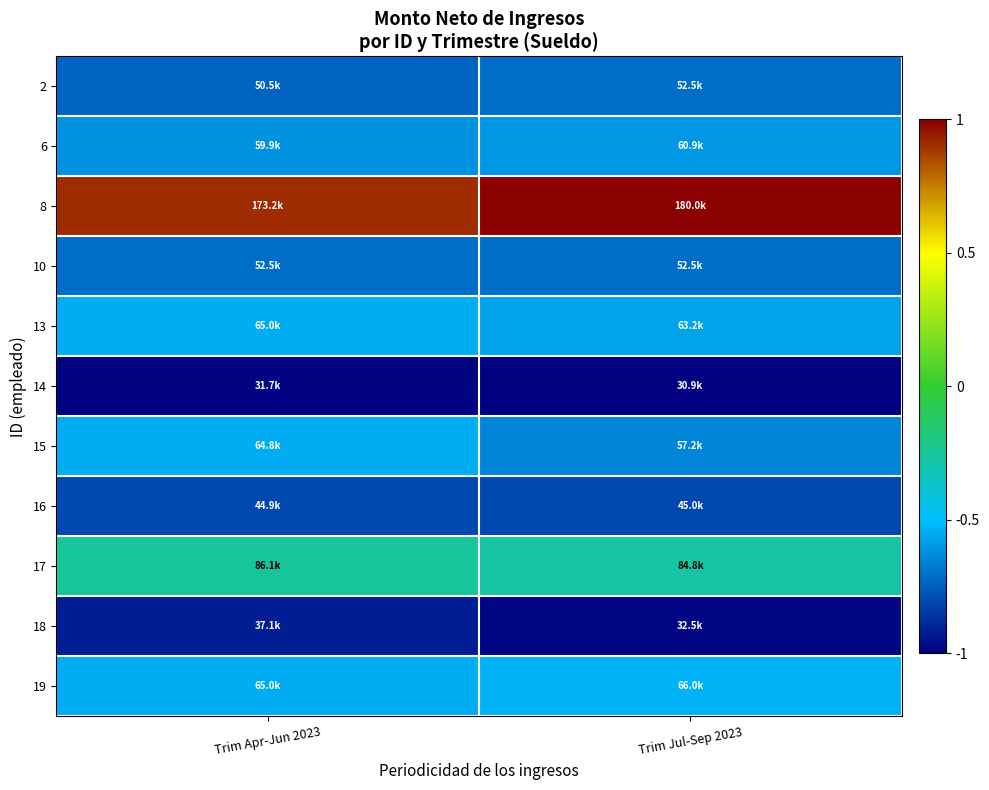

Reading left to right, transcribe all the data shown in this chart.

2: Trim Apr-Jun 2023=-0.7	Trim Jul-Sep 2023=-0.7
6: Trim Apr-Jun 2023=-0.6	Trim Jul-Sep 2023=-0.6
8: Trim Apr-Jun 2023=0.9	Trim Jul-Sep 2023=1.0
10: Trim Apr-Jun 2023=-0.7	Trim Jul-Sep 2023=-0.7
13: Trim Apr-Jun 2023=-0.5	Trim Jul-Sep 2023=-0.6
14: Trim Apr-Jun 2023=-1.0	Trim Jul-Sep 2023=-1.0
15: Trim Apr-Jun 2023=-0.5	Trim Jul-Sep 2023=-0.6
16: Trim Apr-Jun 2023=-0.8	Trim Jul-Sep 2023=-0.8
17: Trim Apr-Jun 2023=-0.3	Trim Jul-Sep 2023=-0.3
18: Trim Apr-Jun 2023=-0.9	Trim Jul-Sep 2023=-1.0
19: Trim Apr-Jun 2023=-0.5	Trim Jul-Sep 2023=-0.5